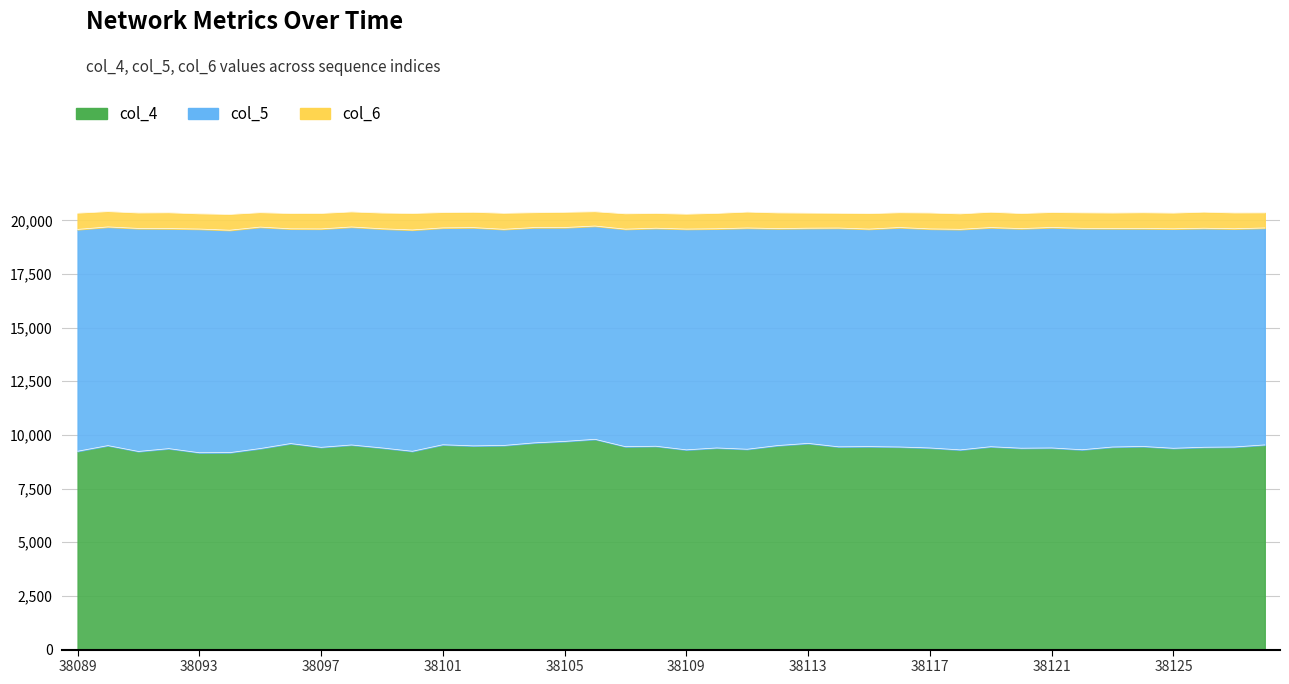

Which series changed the most between 38089 and 38105?

col_4